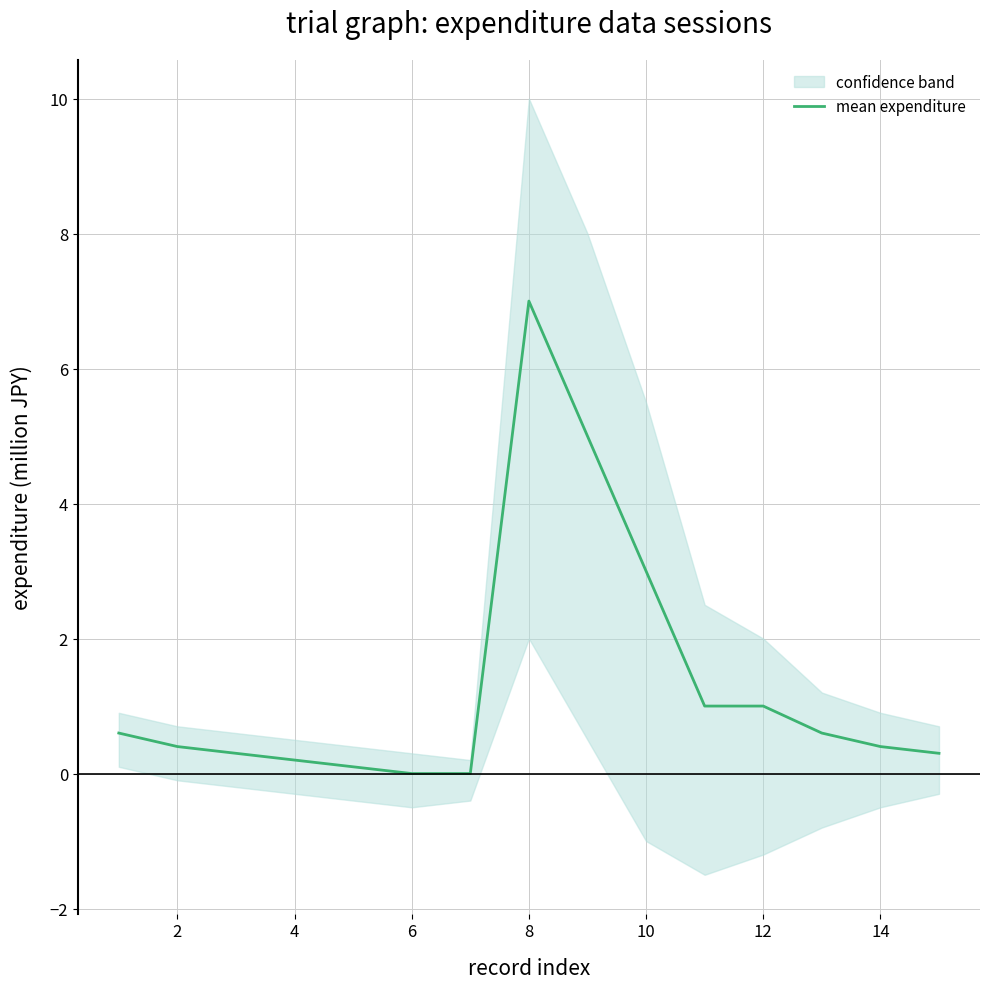

Which category has the highest value in the mean expenditure series?

8